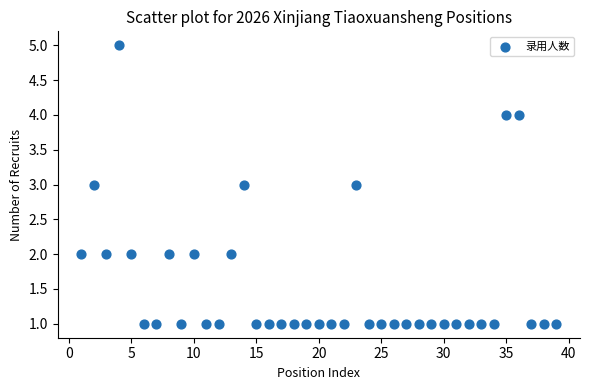

What is the range of X values (max minus min)?

38